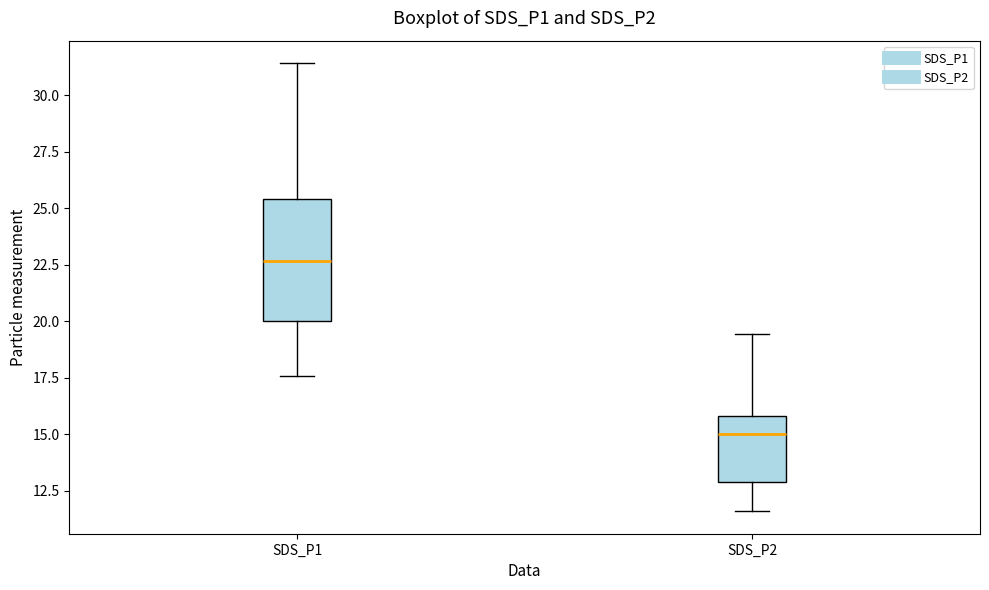

Reading left to right, read every box against the y-axis: the position of its median line, the range the box covers, and the ends of its whiskers. The values are not printed on the chart, so give them approximately, as read against the axis.

SDS_P1: median 22.5, box 20.0 to 25.5, whiskers 17.5 to 31.5
SDS_P2: median 15.0, box 13.0 to 16.0, whiskers 11.5 to 19.5